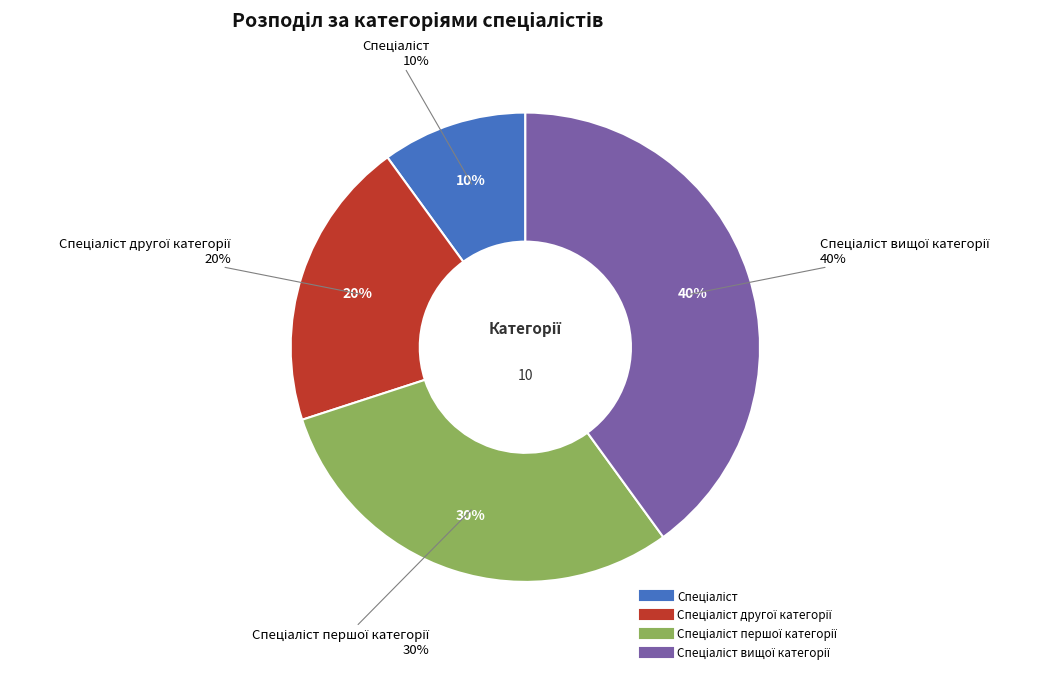

To the nearest percent, what is the difference between the Спеціаліст and Спеціаліст вищої категорії slice percentages?

30%